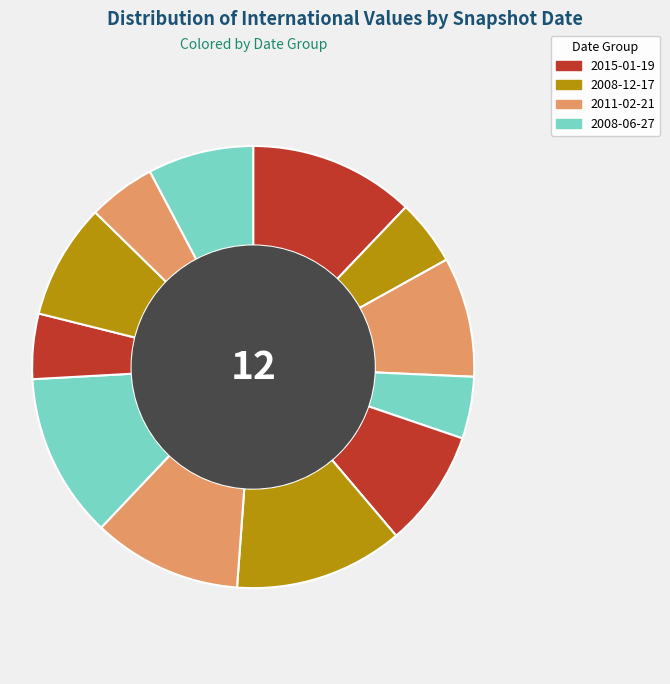

How many slices are in this pie chart?

12